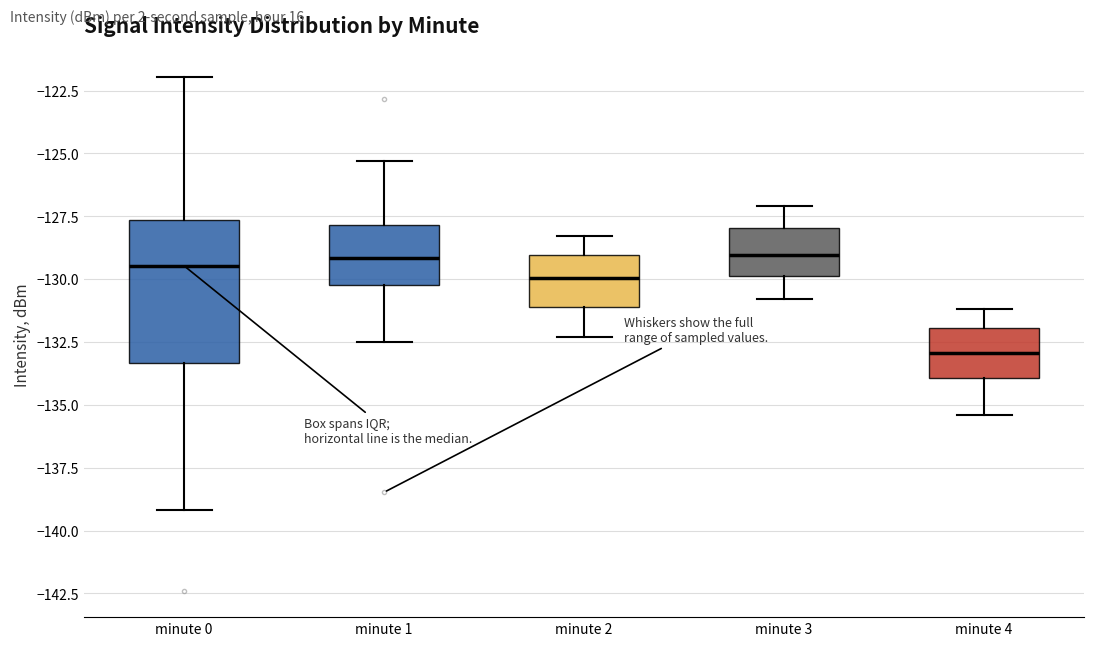

Where does the median line of the box for minute 3 sit on the y-axis? The values are not printed on the chart, so give them approximately, as read against the axis.

-129.0